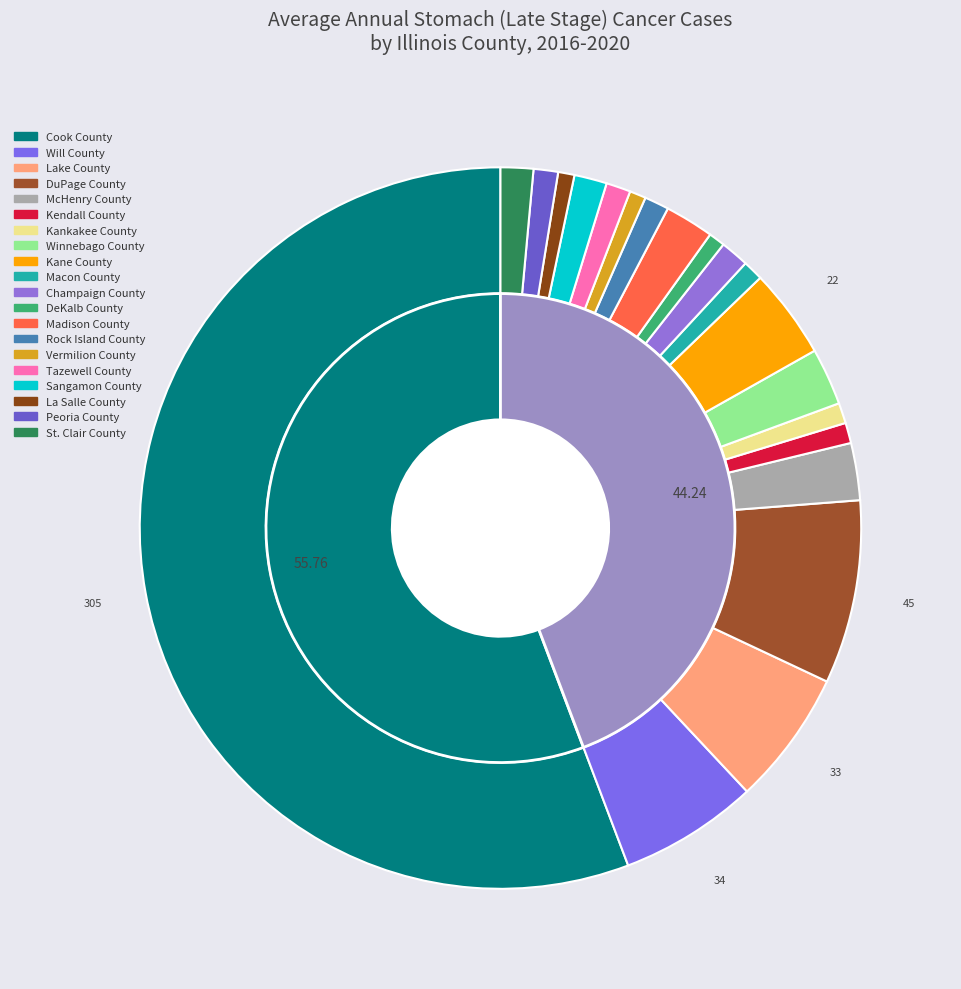

What is the majority slice?

Cook County